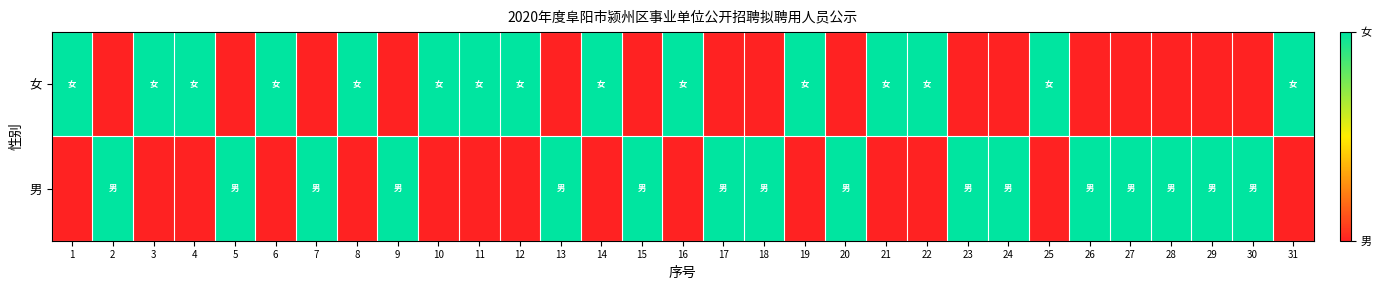

What is the spread (max minus min) of values at 18?

1